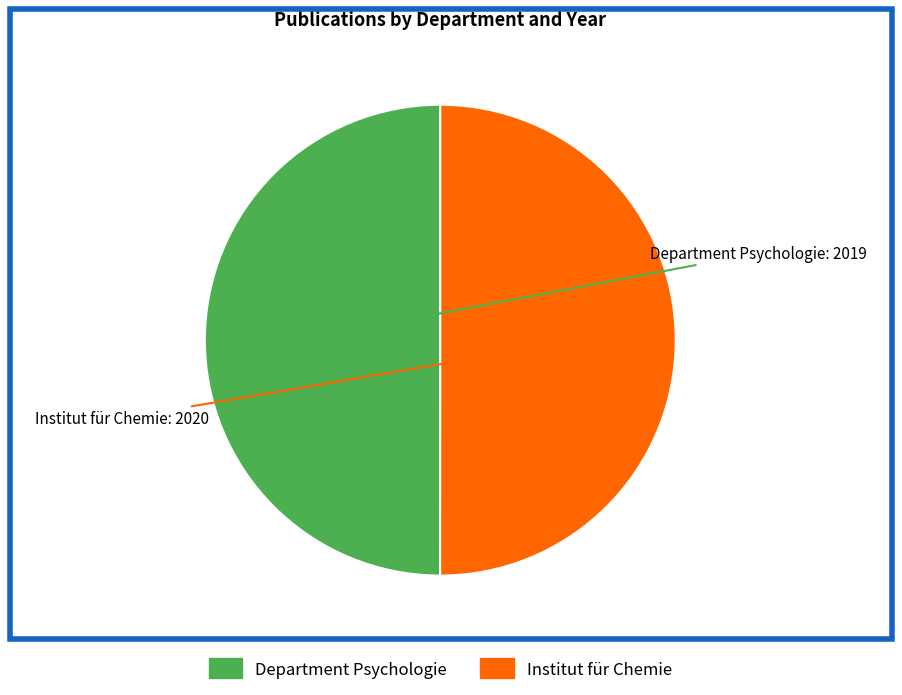

True or false: Department Psychologie accounts for 50% of the total.

True